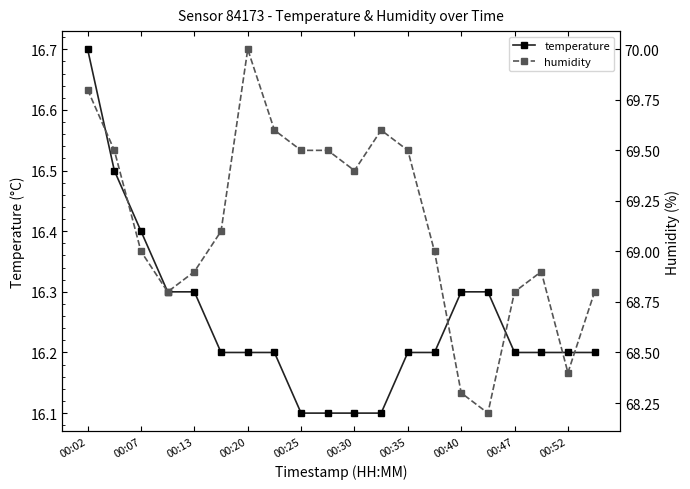

Reading left to right, transcribe all the data shown in this chart.

temperature: 16.7	16.5	16.4	16.3	16.3	16.2	16.2	16.2	16.1	16.1	16.1	16.1	16.2	16.2	16.3	16.3	16.2	16.2	16.2	16.2
humidity: 69.8	69.5	69.0	68.8	68.9	69.1	70.0	69.6	69.5	69.5	69.4	69.6	69.5	69.0	68.3	68.2	68.8	68.9	68.4	68.8